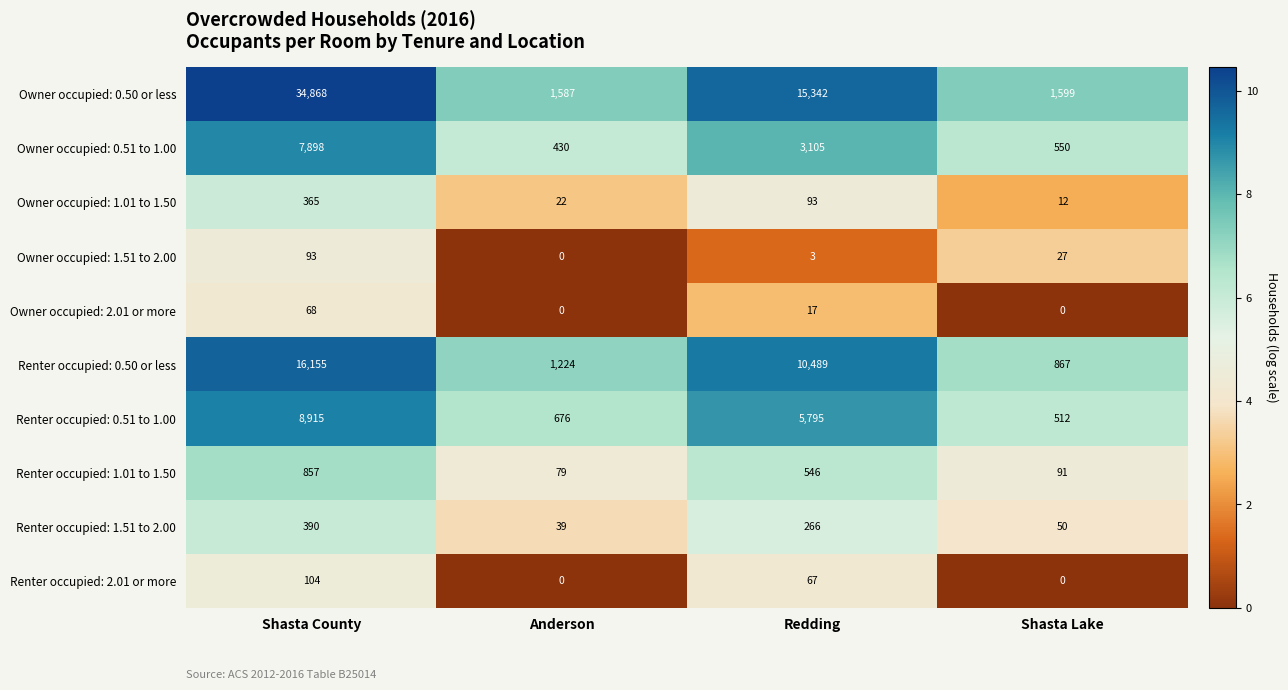

What is the average value of the Renter occupied: 1.51 to 2.00 series?

186